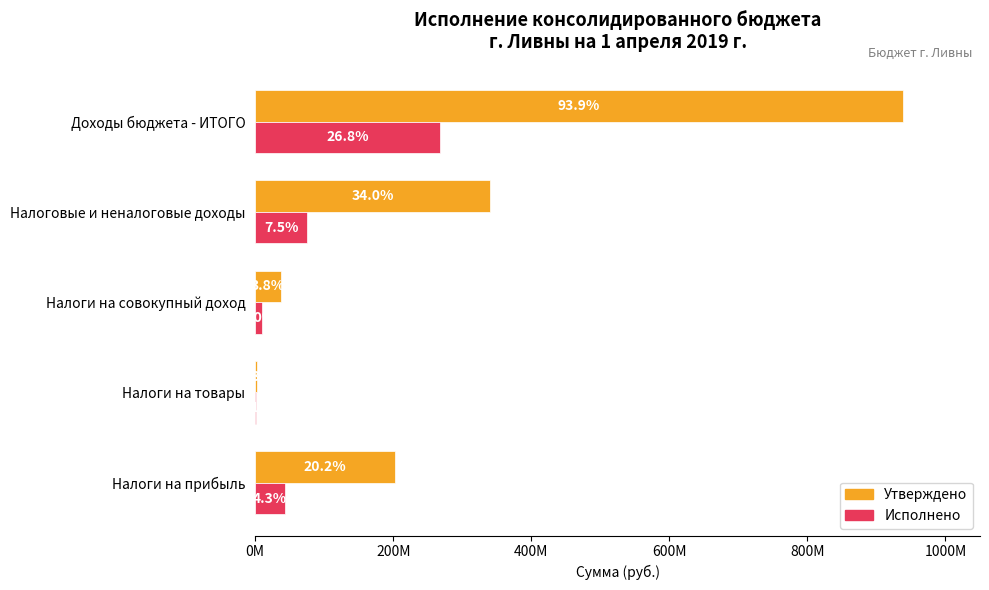

The Утверждено (руб.) series shows 474918439.1 at Налоговые и неналоговые доходы. True or false?

False